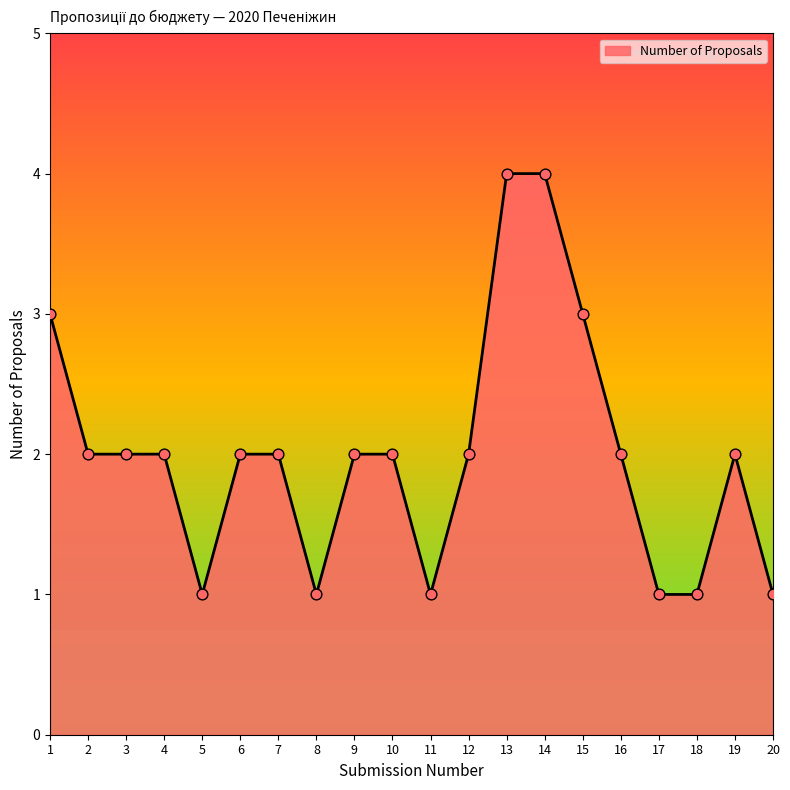

What is the change in value from 1 to 2?

-1